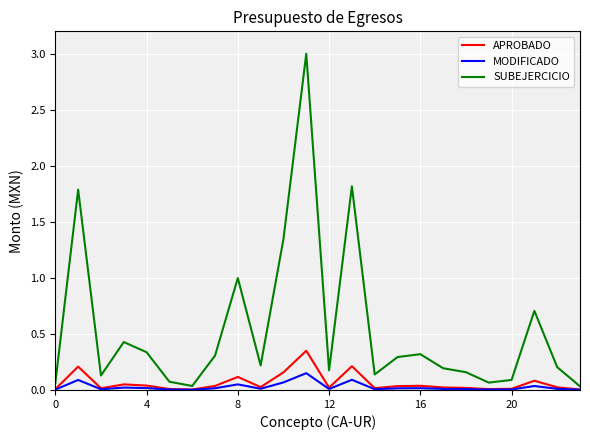

True or false: MODIFICADO and SUBEJERCICIO cross at least once.

False